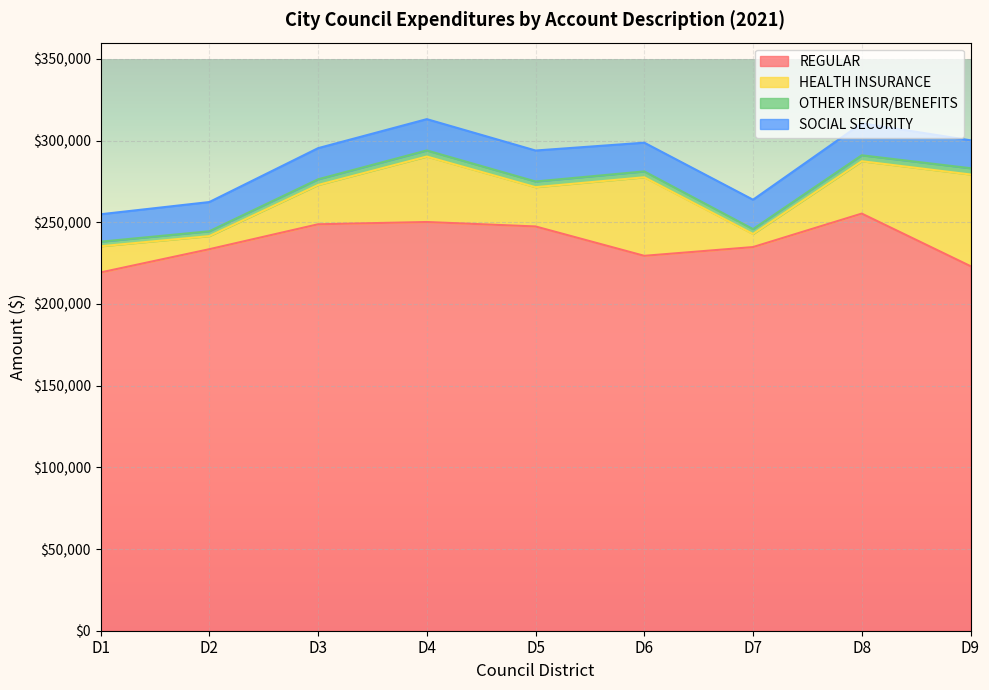

At which category is the sum across all series the highest?

D4